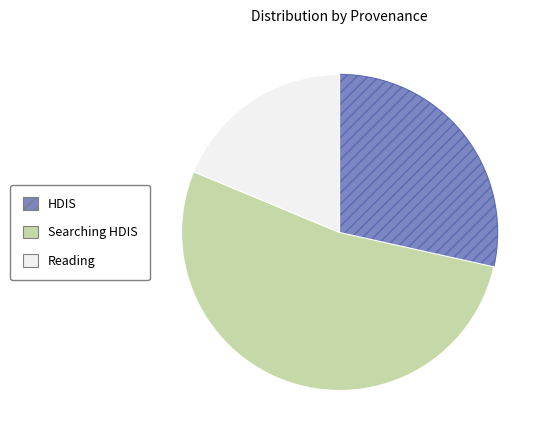

Is there any slice that represents more than half of the pie?

Yes